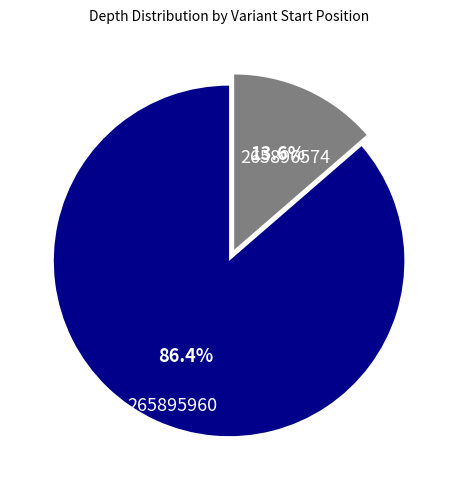

To the nearest percent, what is the combined percentage of 265896574 and 265895960?

100%